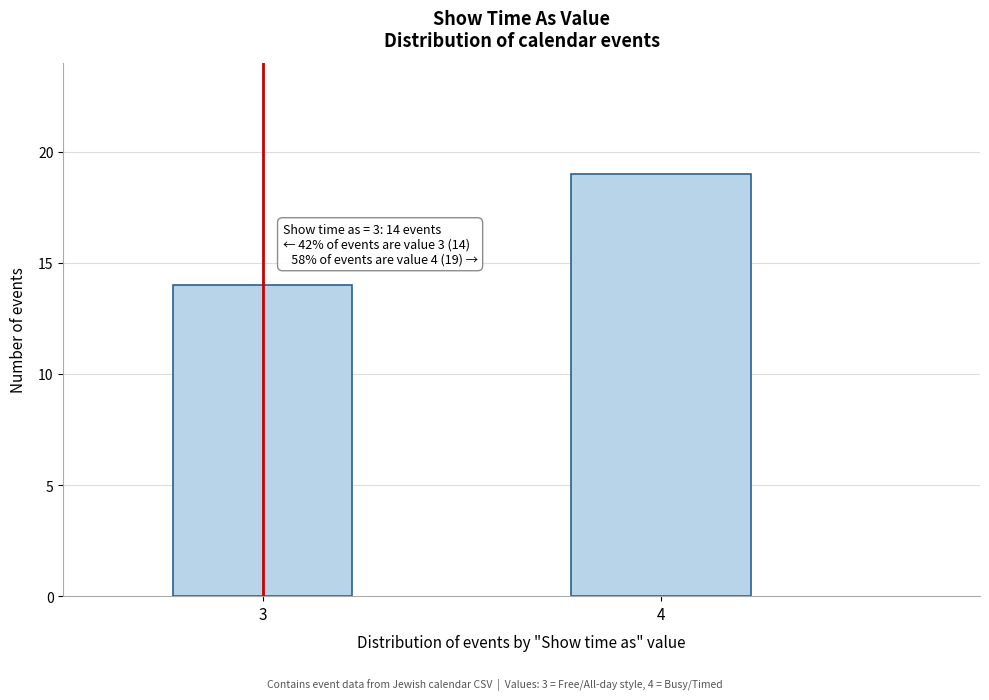

Reading right to left, extract all data points from this chart.

4=19	3=14